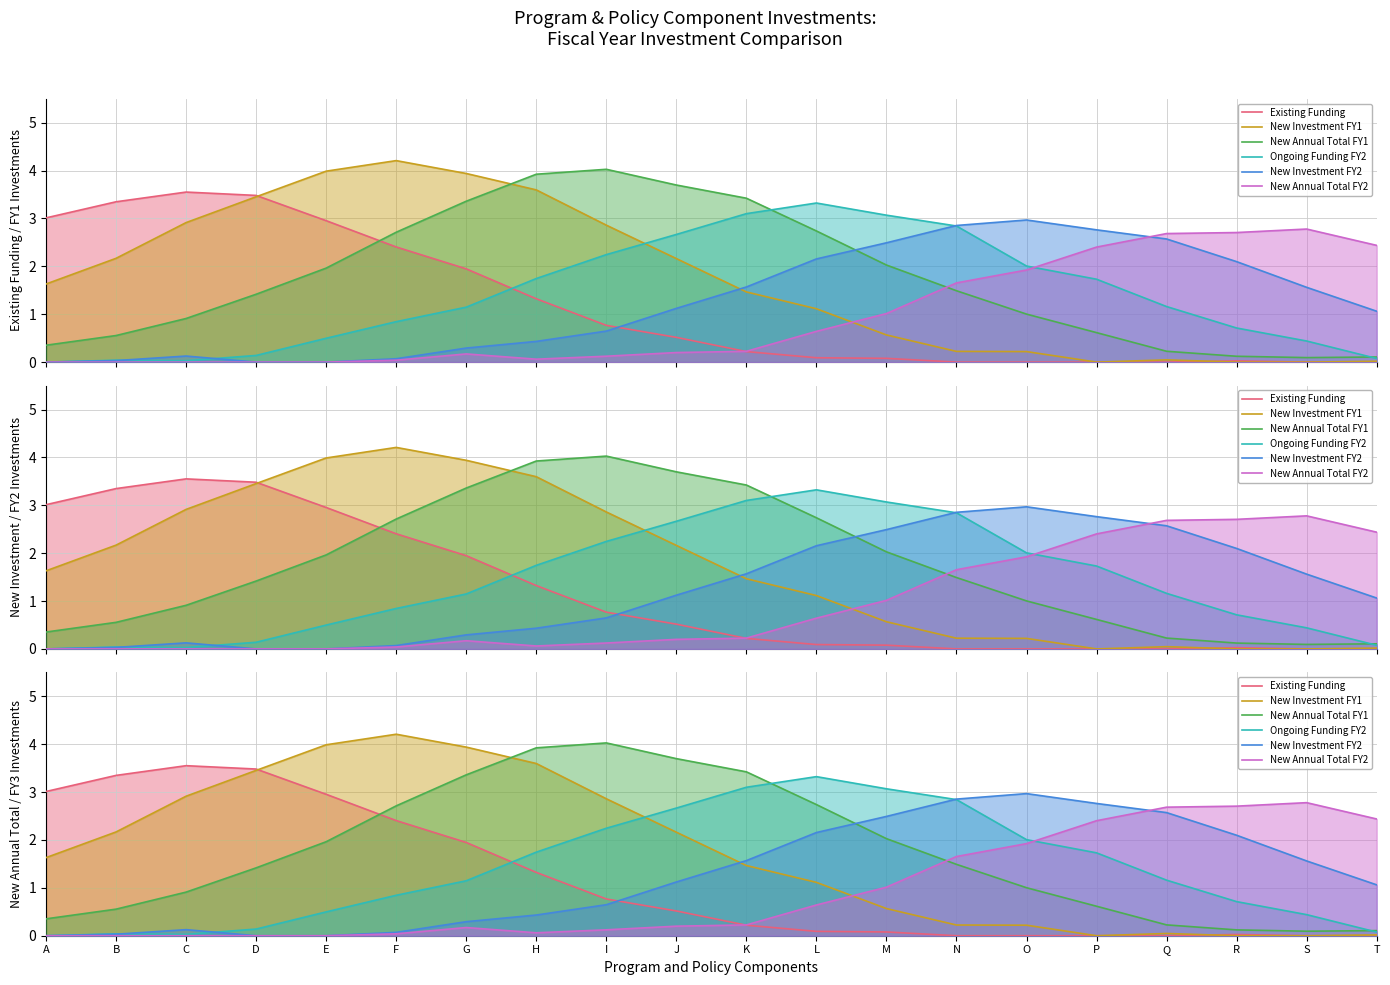

The value of New Annual Total FY2 at P is 2.4. True or false?

True